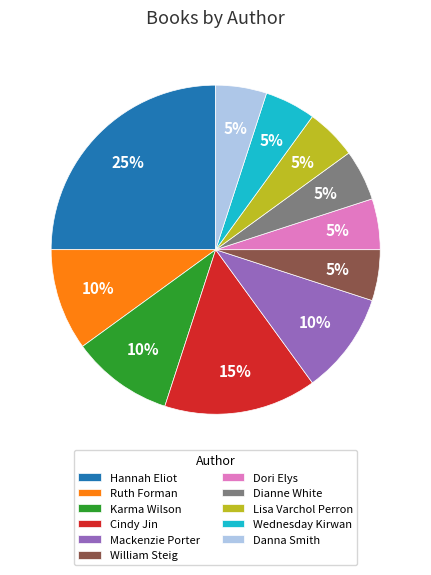

Count the number of slices in the pie.

11